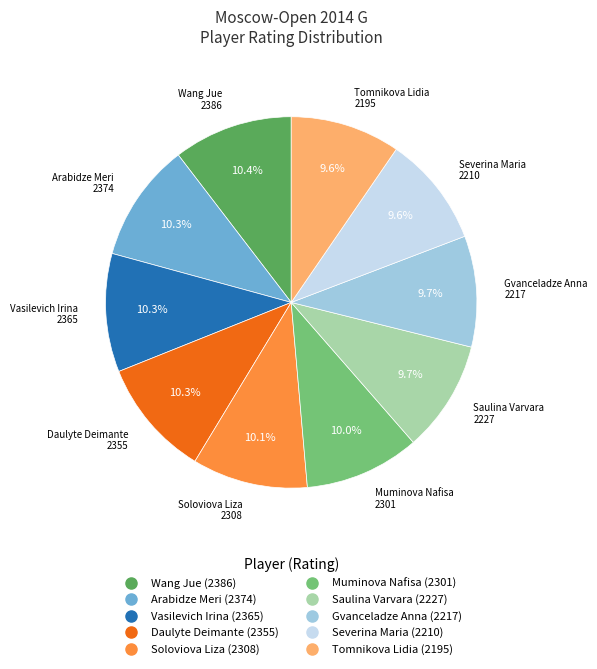

Is it true that Severina Maria is 10% of the pie?

True